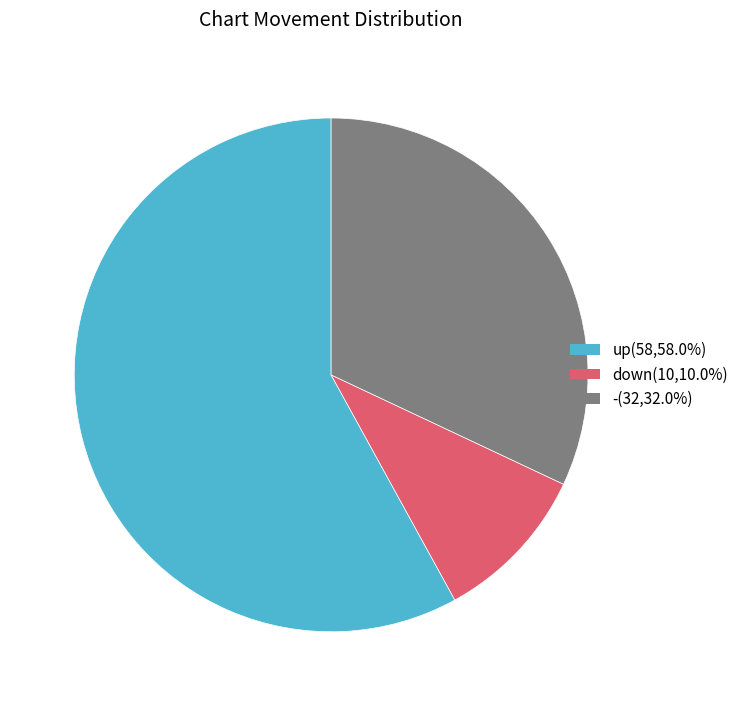

Rank the categories by value from lowest to highest.

down, -, up